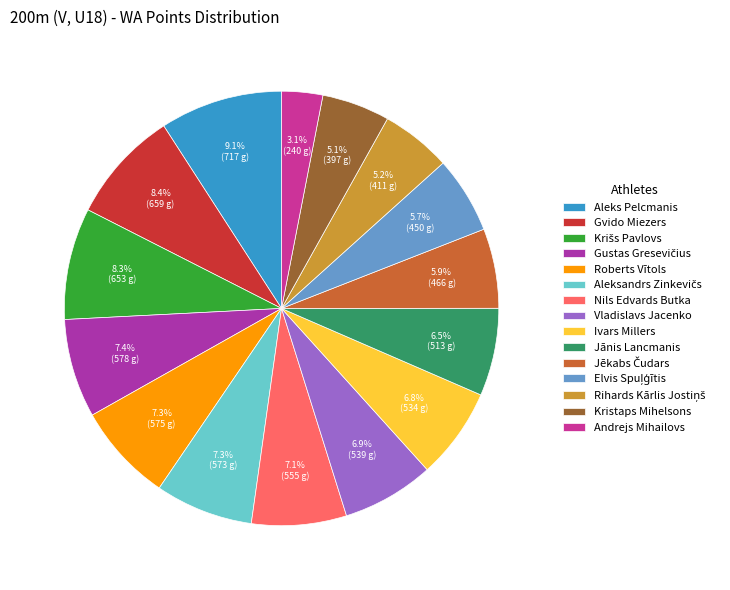

What is the smallest slice in the pie chart?

Andrejs Mihailovs